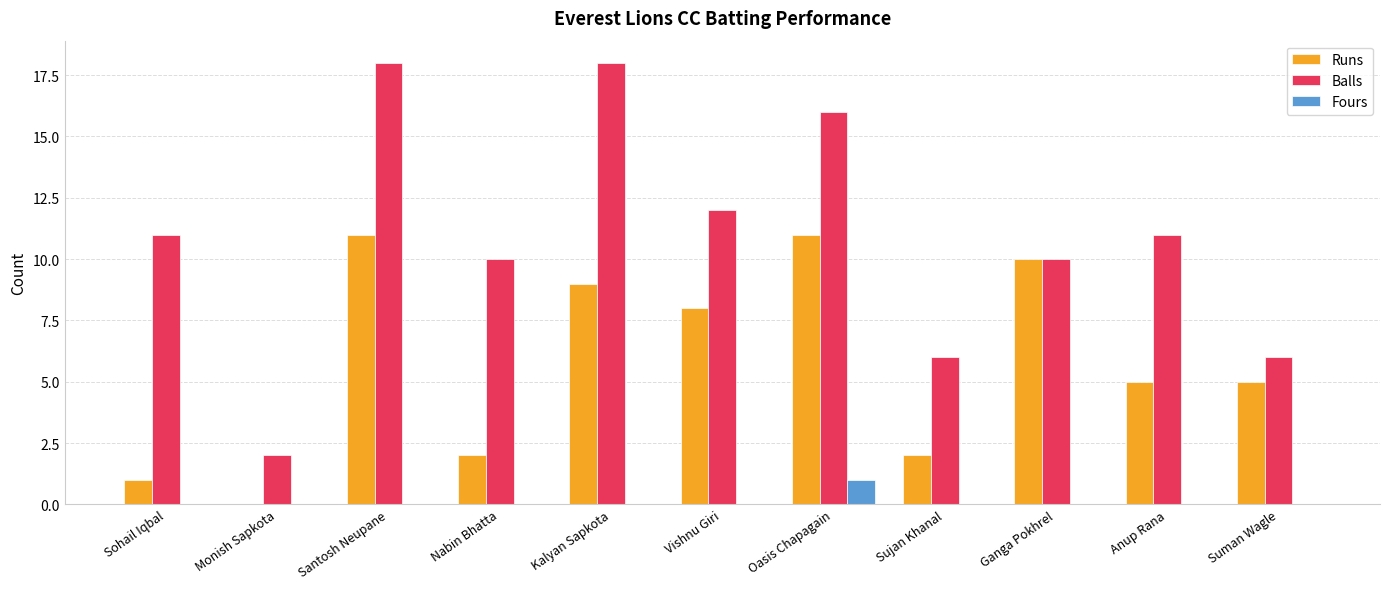

Count the number of categories in the chart.

11